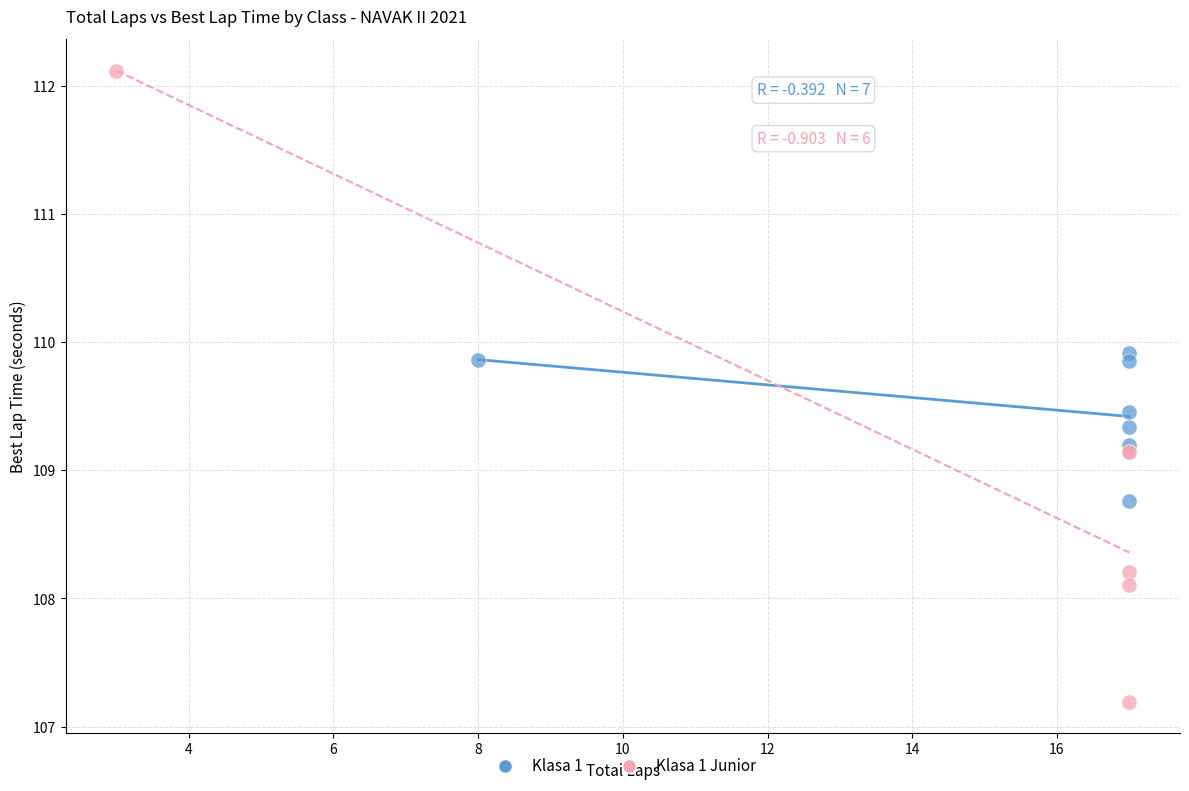

Which series contains the lowest Y value?

Klasa 1 Junior